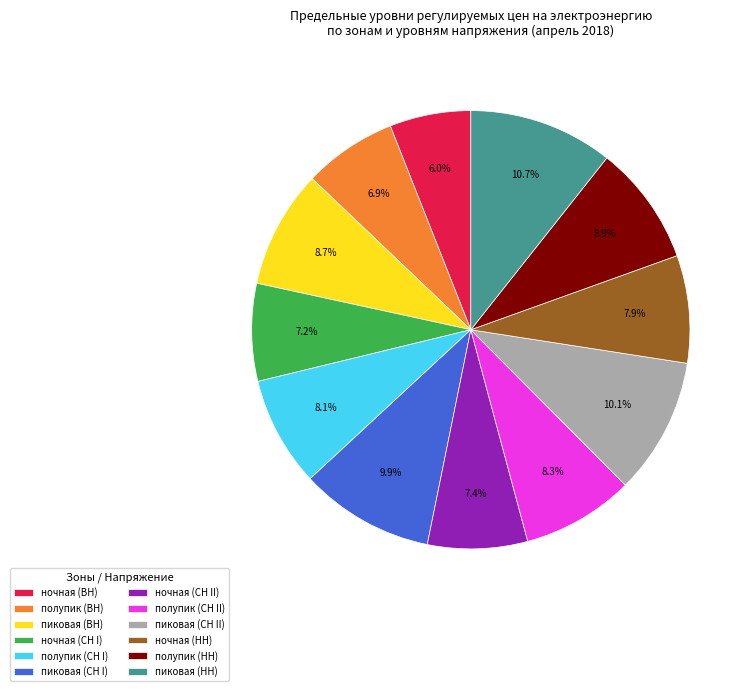

Which category has the biggest portion of the pie?

пиковая (НН)